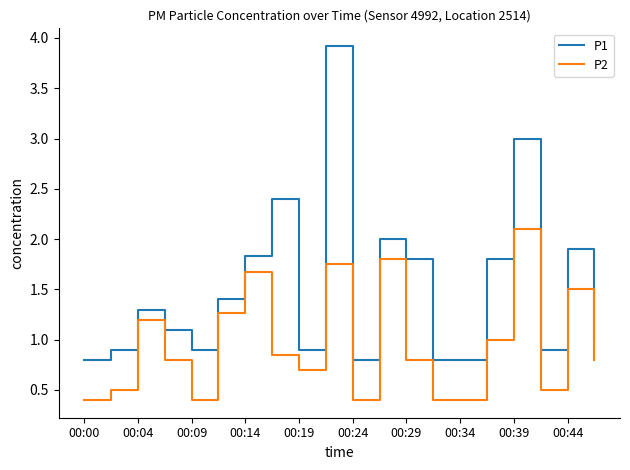

True or false: P1 and P2 cross at least once.

False